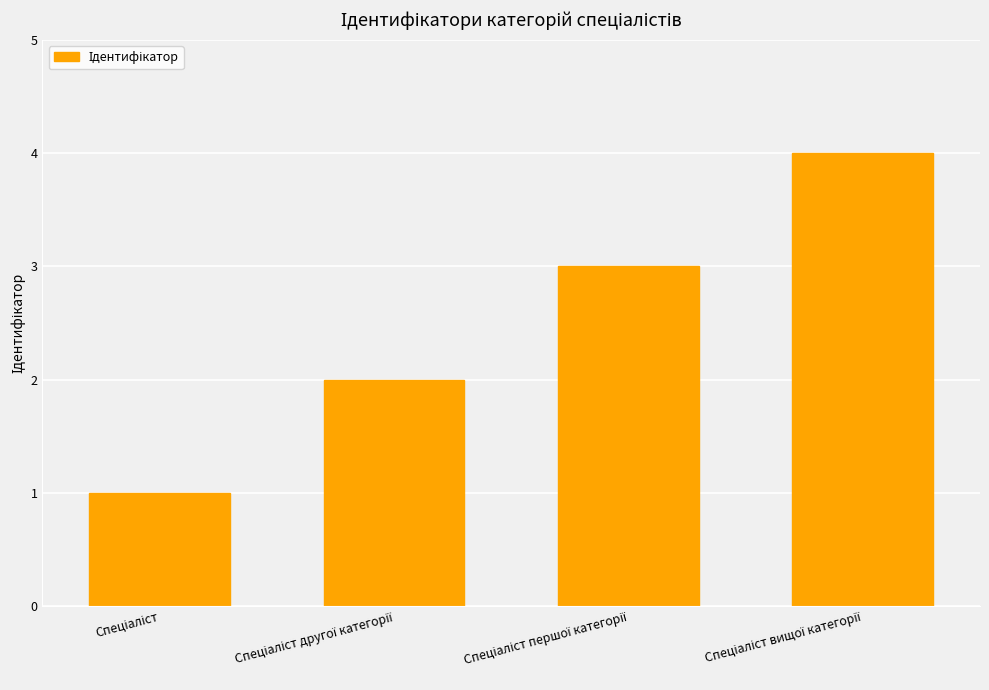

Does the chart contain any negative values?

No